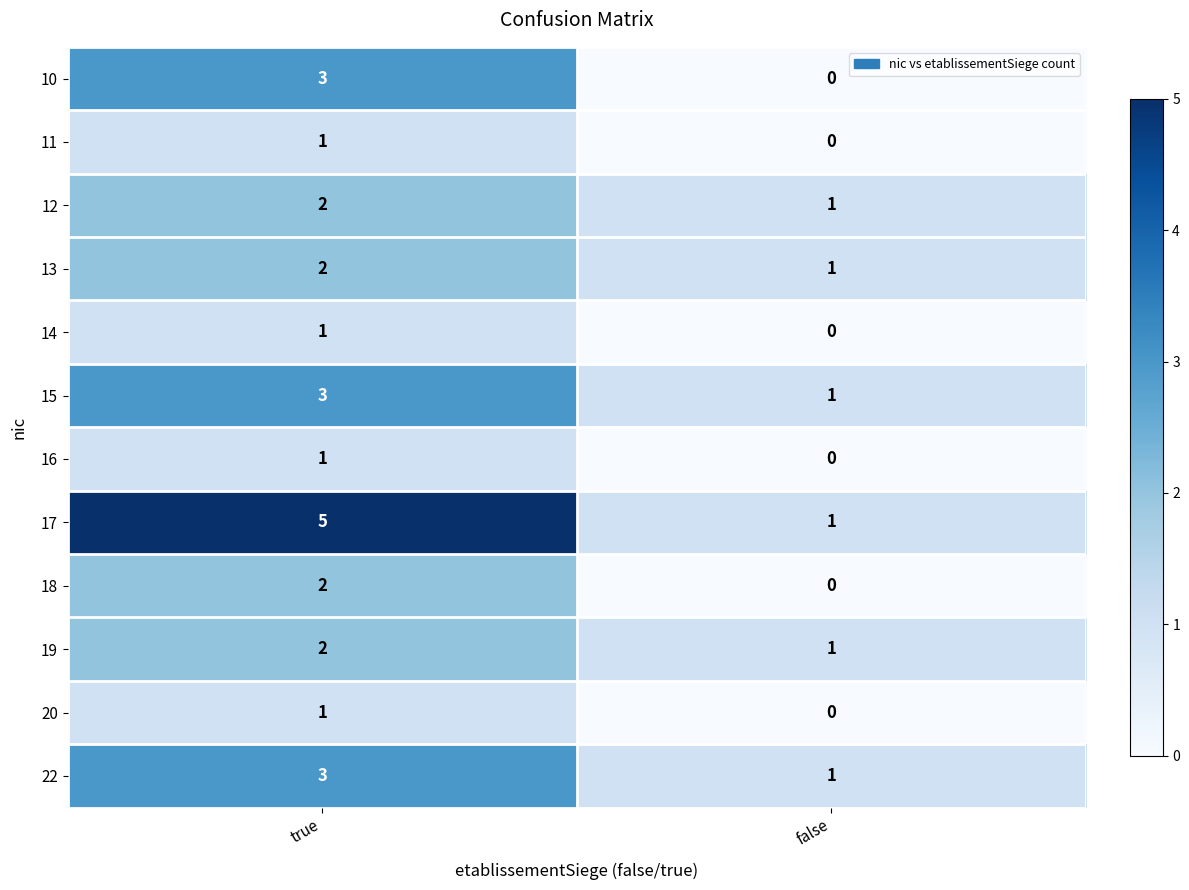

Which series has the largest range (max minus min)?

17